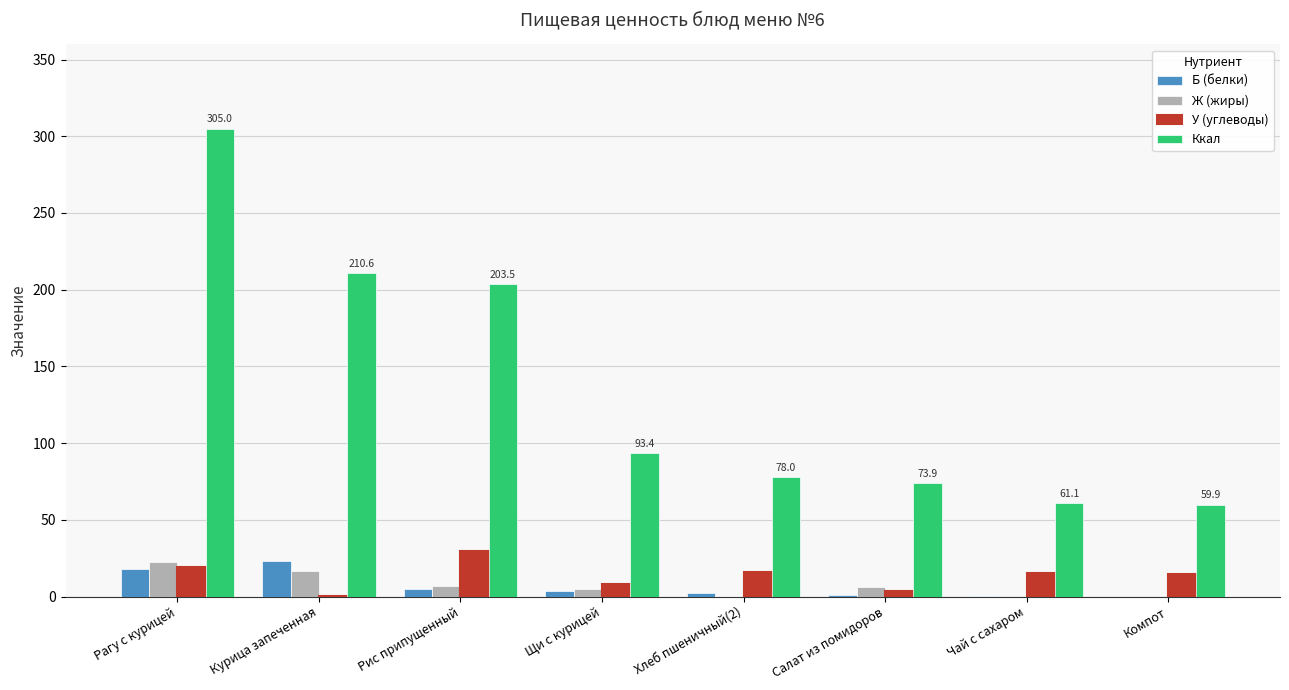

Which series changed the most between Рис припущенный and Чай с сахаром?

Ккал